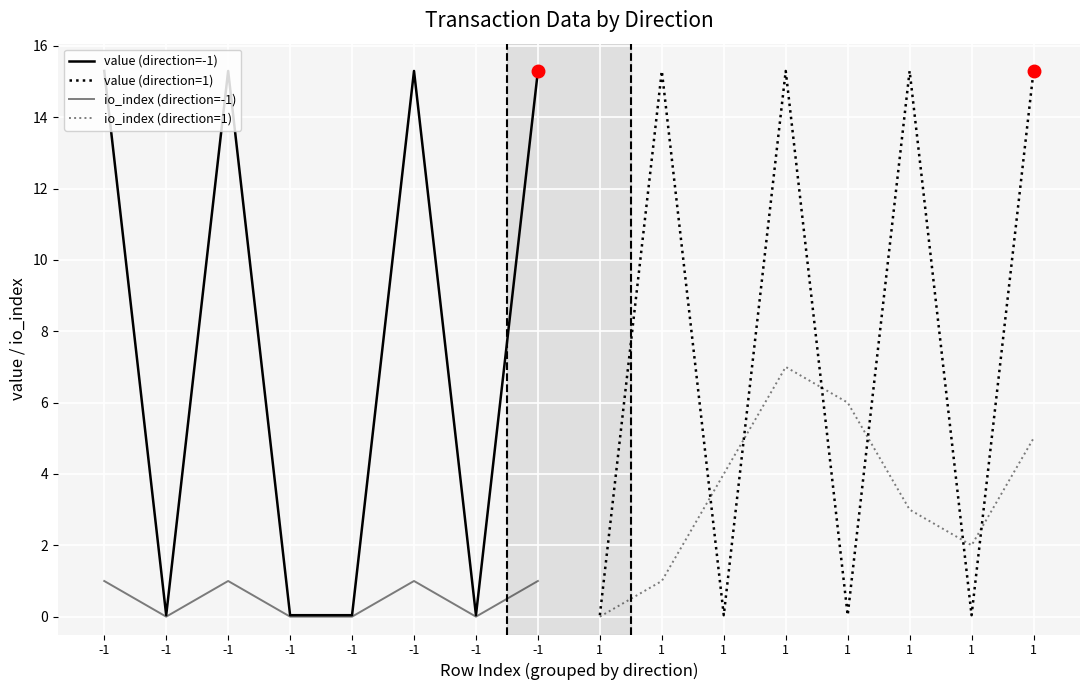

What is the difference between the io_index (direction=1) values at 1 and 1?

5.0